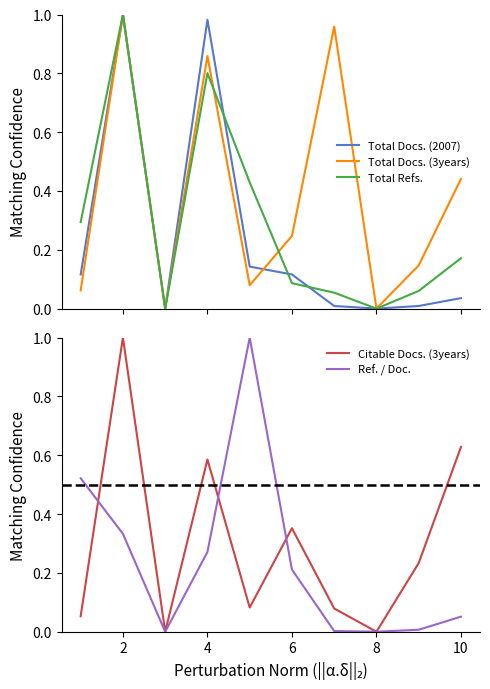

What are all the series names shown in the legend?

Total Docs. (2007), Total Docs. (3years), Total Refs., Citable Docs. (3years), Ref. / Doc.